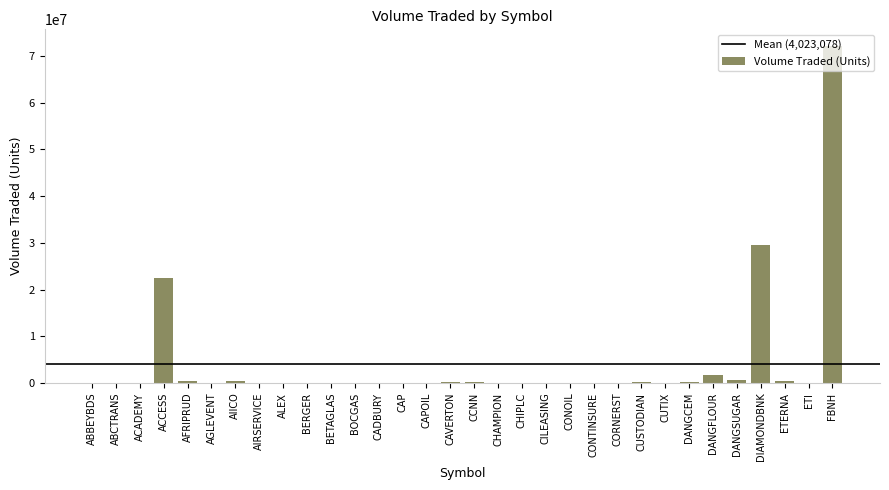

What value does the data have at AIRSERVICE, to the nearest 50?

38100